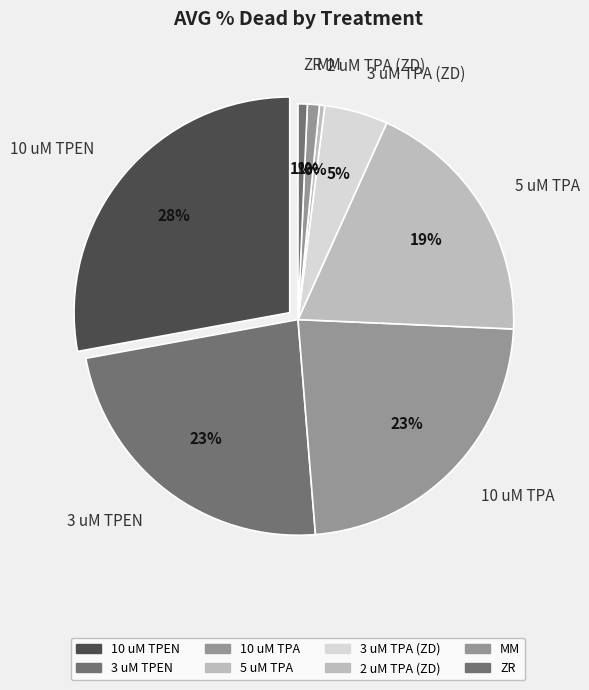

Which category has the biggest portion of the pie?

10 uM TPEN